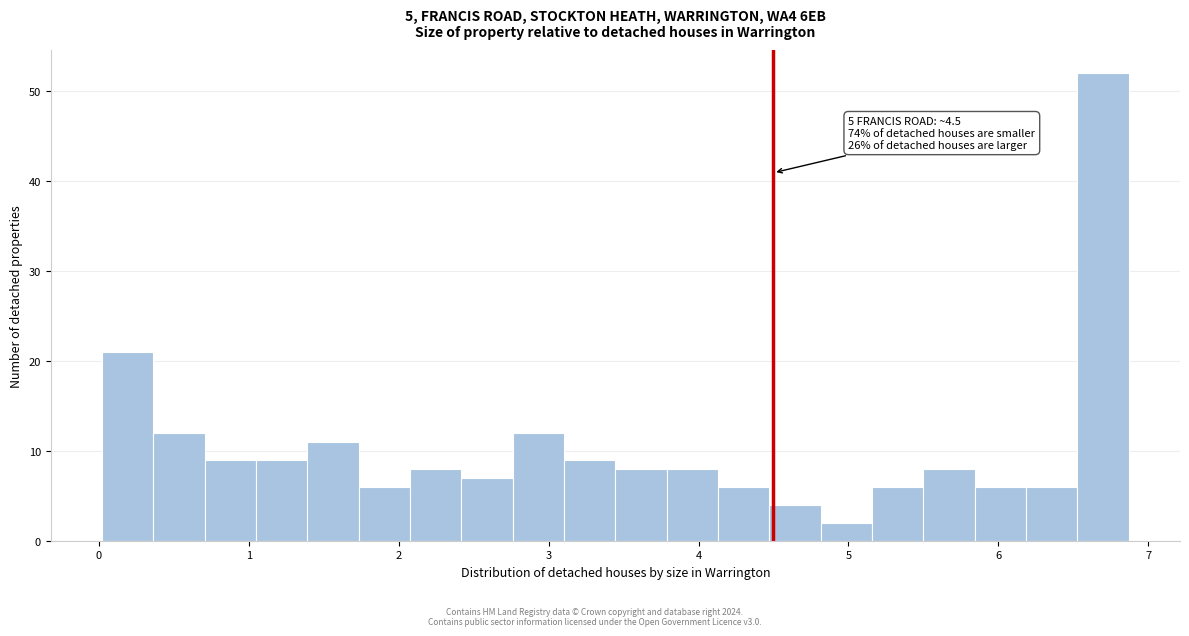

Around what value on the x-axis is the tallest bar? Give the approximate position of its centre, as read against the axis.

6.7